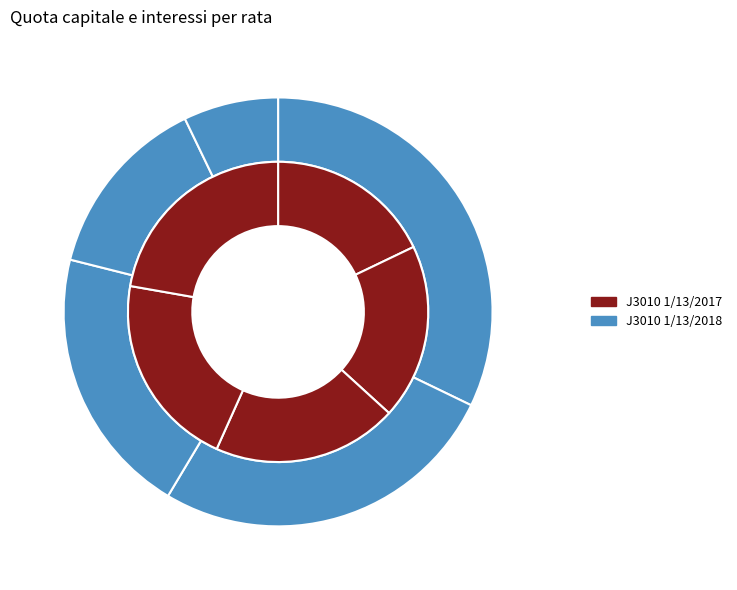

Does Rata 4 represent more than half of the total?

No